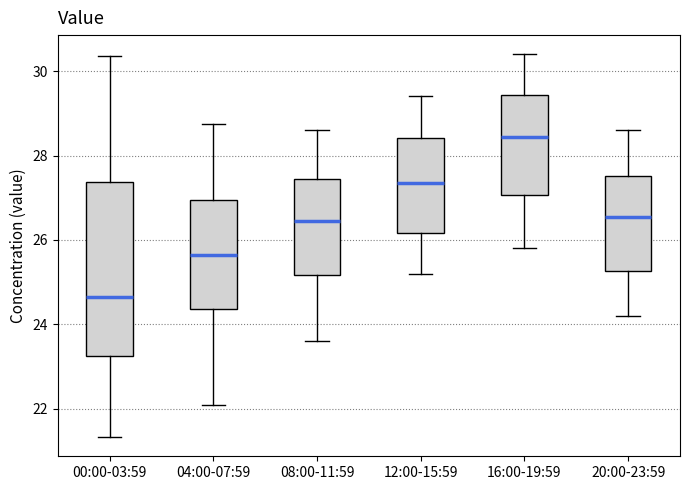

Which box's median line is the lowest?

00:00-03:59